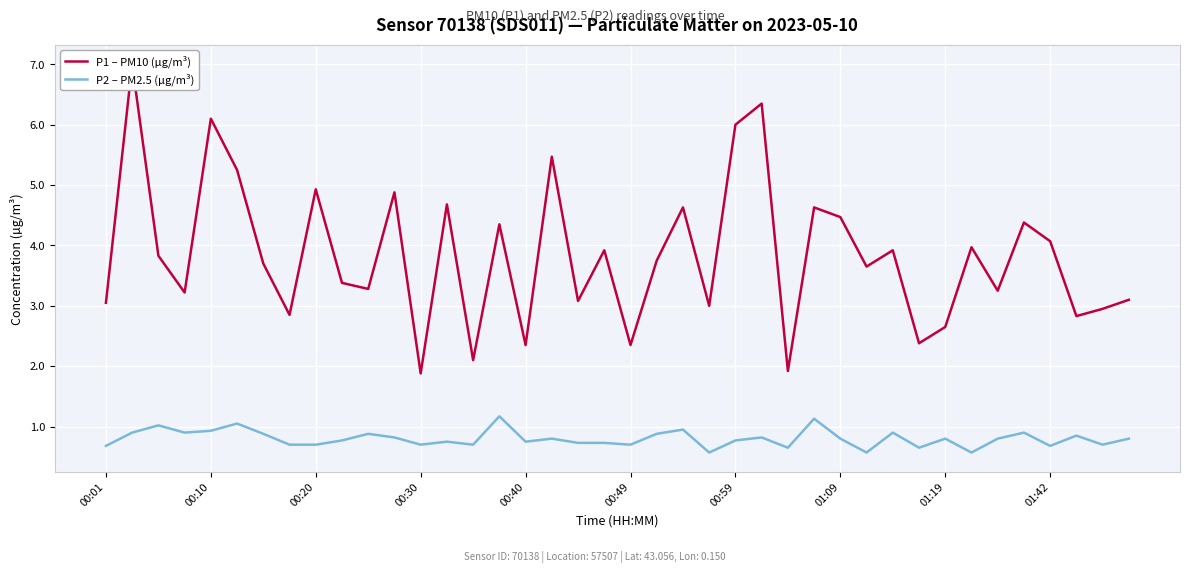

The value of P2 – PM2.5 (µg/m³) at 01:19 is 0.5. True or false?

False